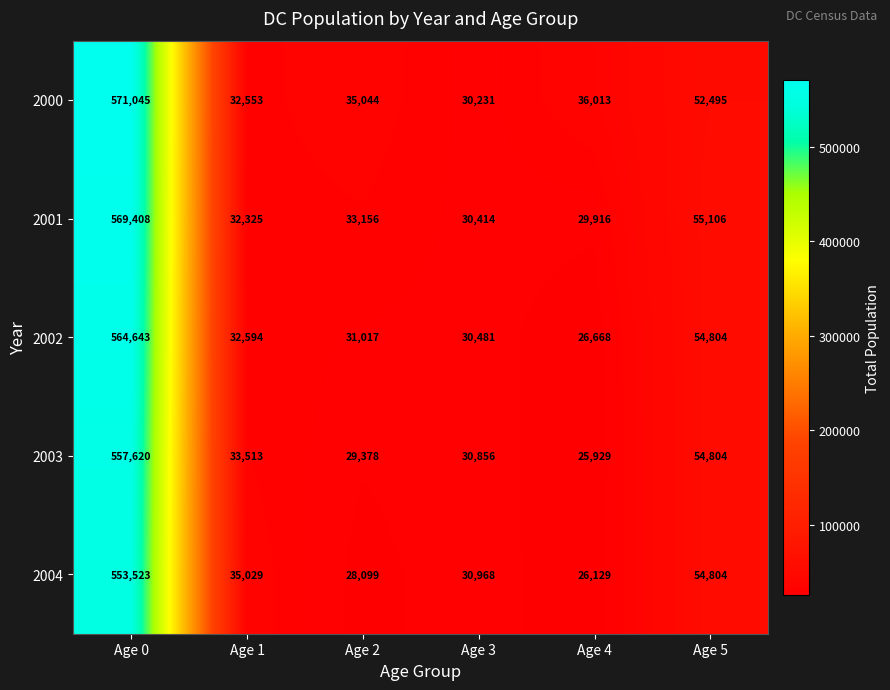

What is the spread (max minus min) of values at Age 5?

2611